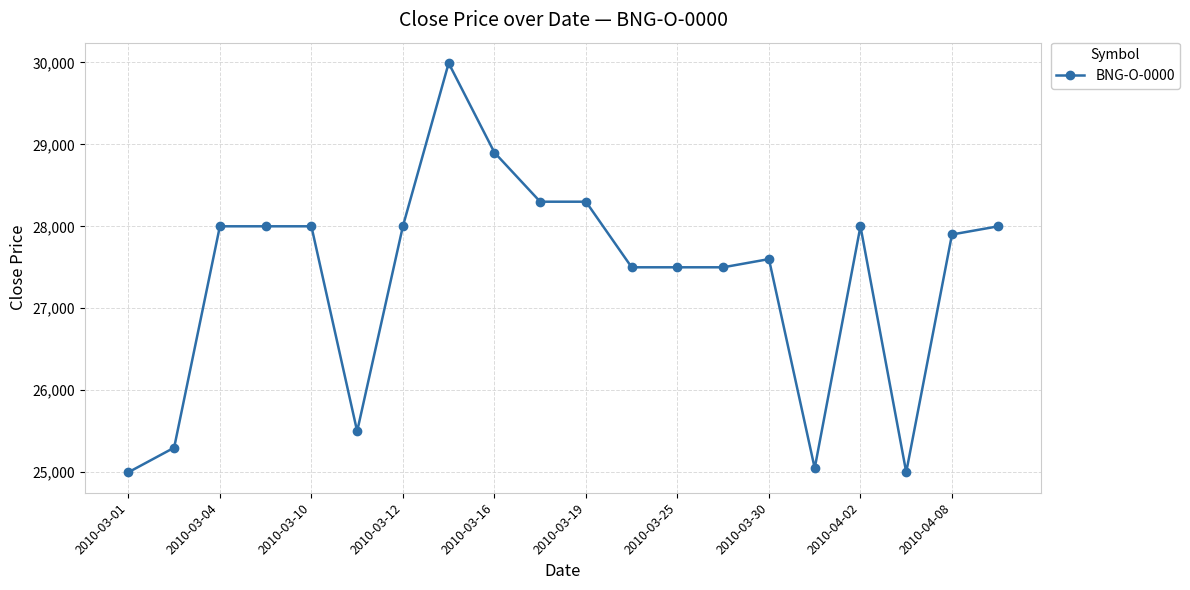

True or false: the data has more than 0 interior local peaks.

True